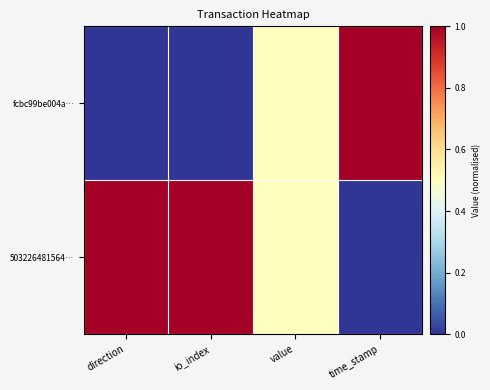

Reading left to right, list all the values displayed in this chart.

fcbc99be004a…: direction=0.0	io_index=0.0	value=0.5	time_stamp=1.0
503226481564…: direction=1.0	io_index=1.0	value=0.5	time_stamp=0.0